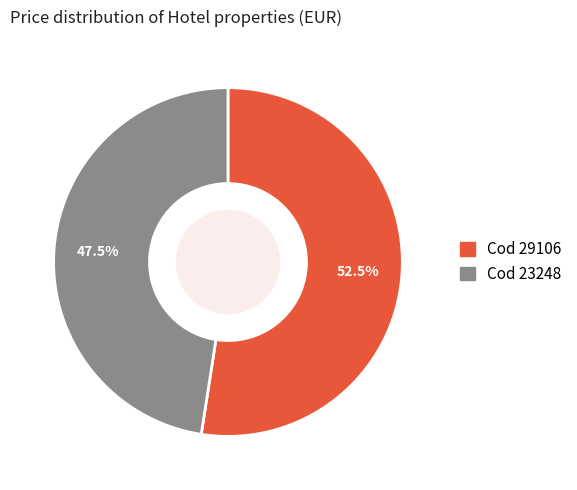

Is there a majority slice in this chart?

Yes